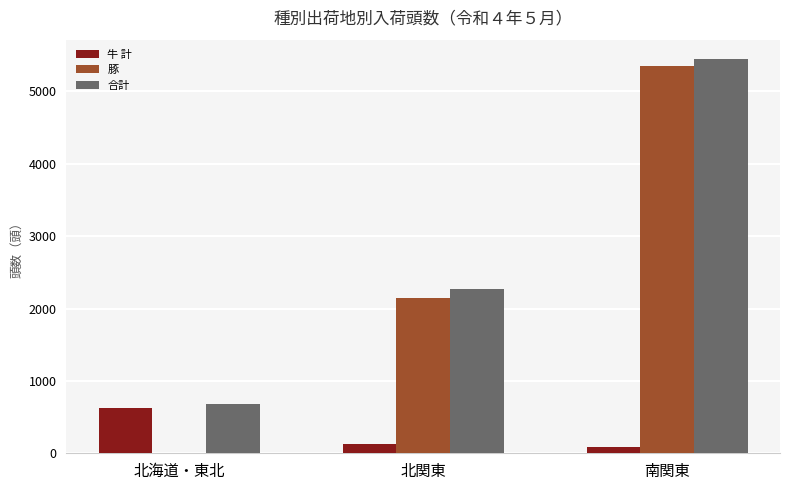

What is the total value across all series at 北関東?

4533